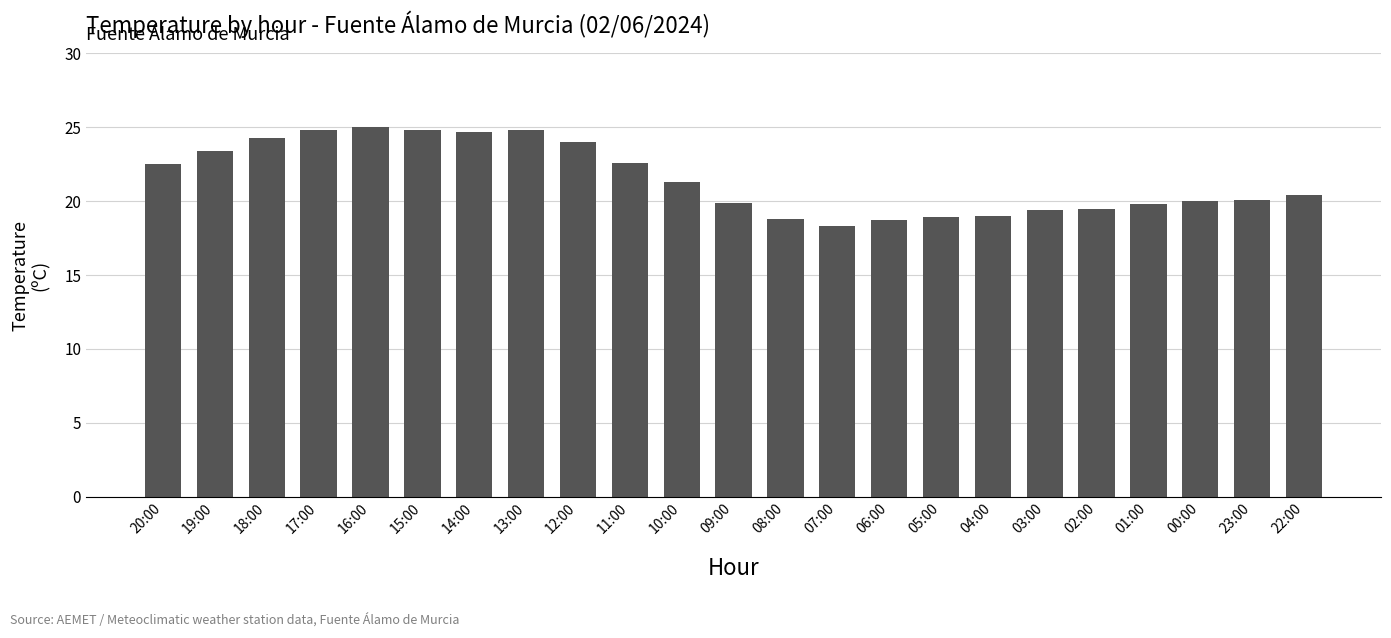

The chart shows a value of 30.9 at 03:00. True or false?

False